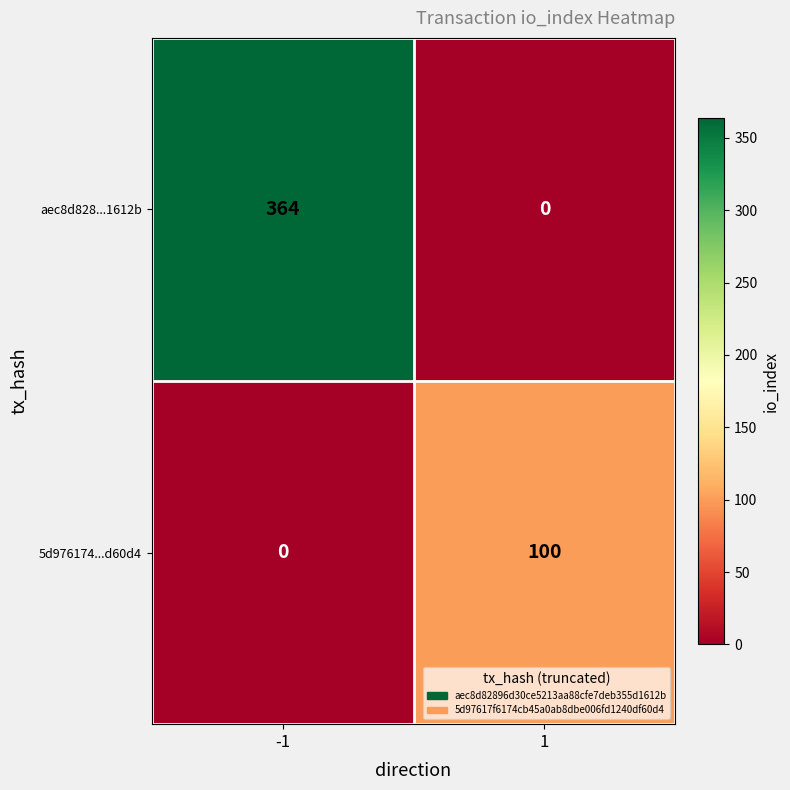

What is the maximum value shown in the chart?

364